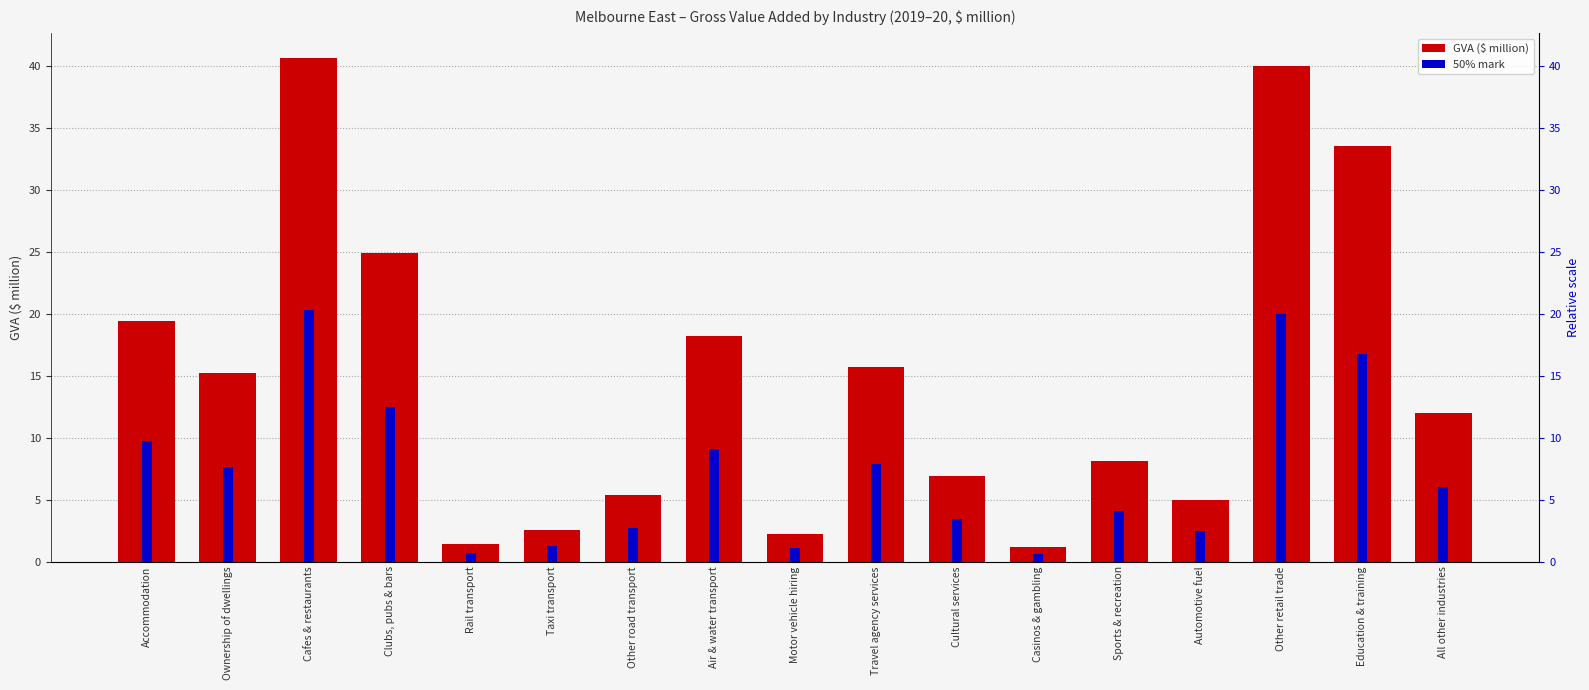

At which category does the chart reach its minimum across all series?

Casinos & gambling